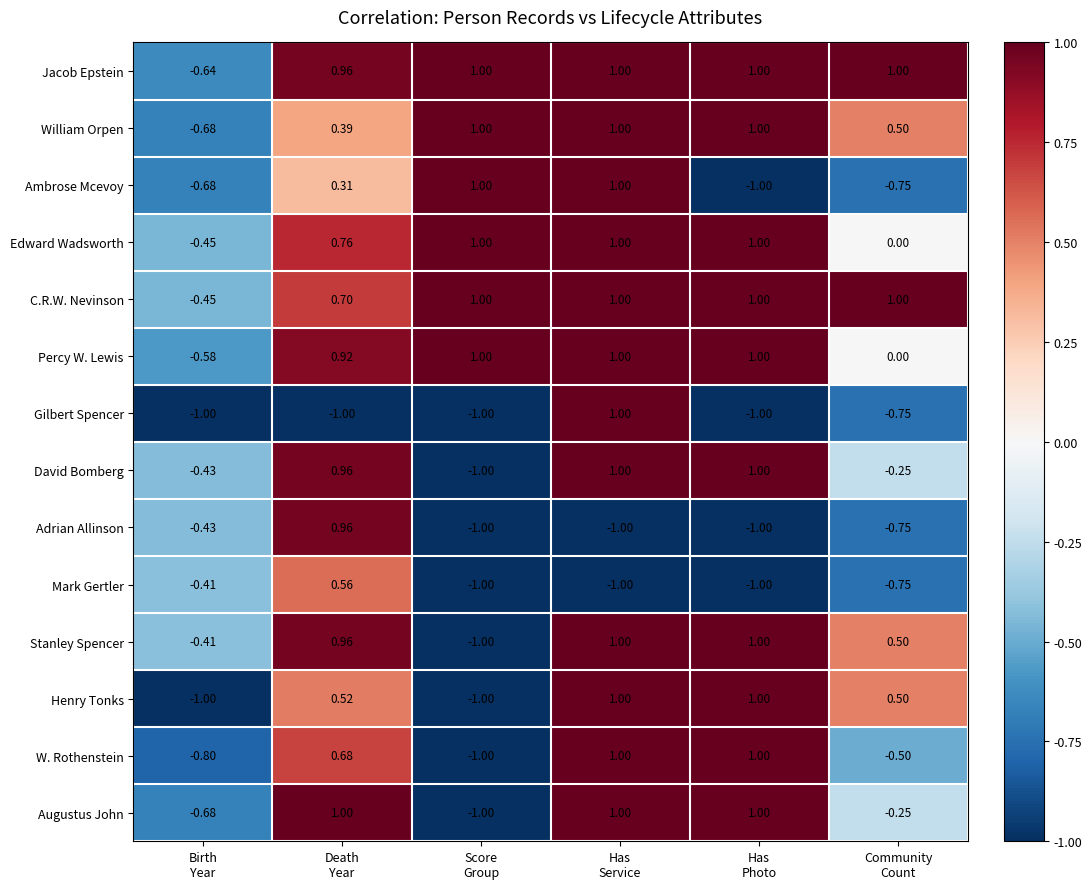

What is the total value across all series at Community
Count?

-0.5